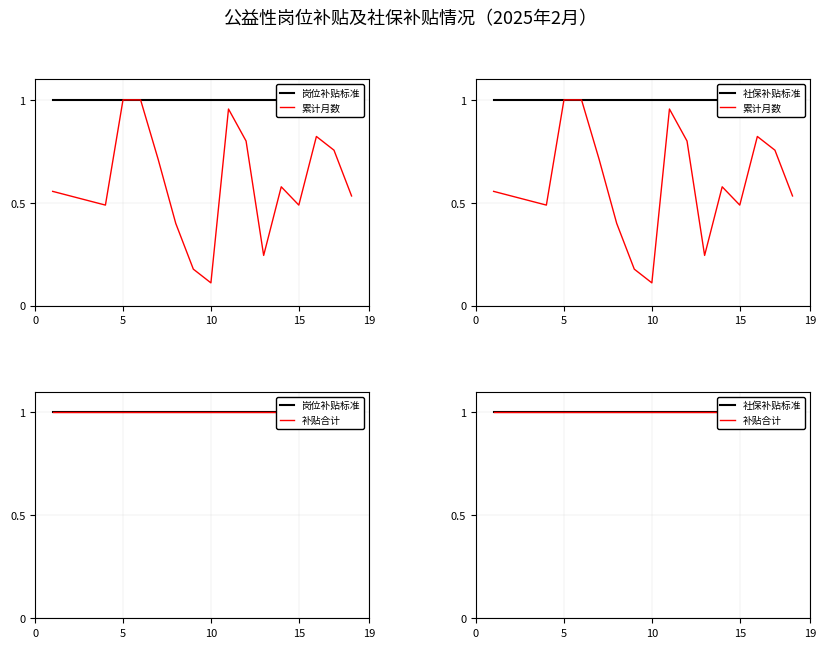

How many categories are shown in the chart?

18